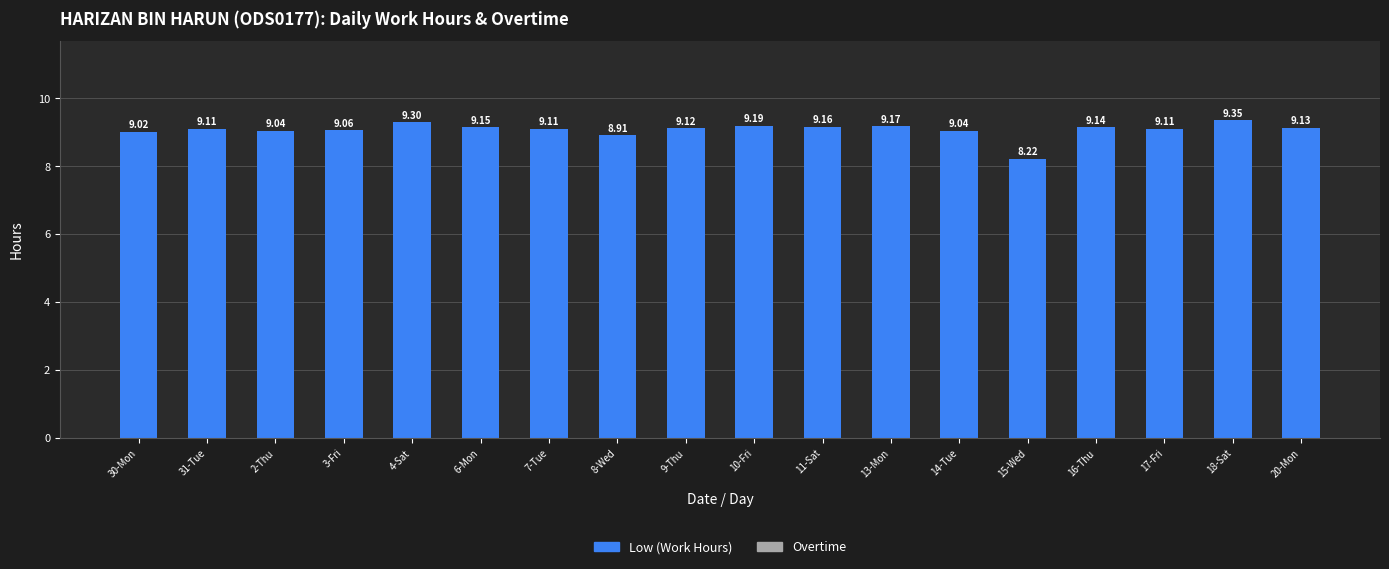

What is the difference between the second highest and minimum values?

1.1